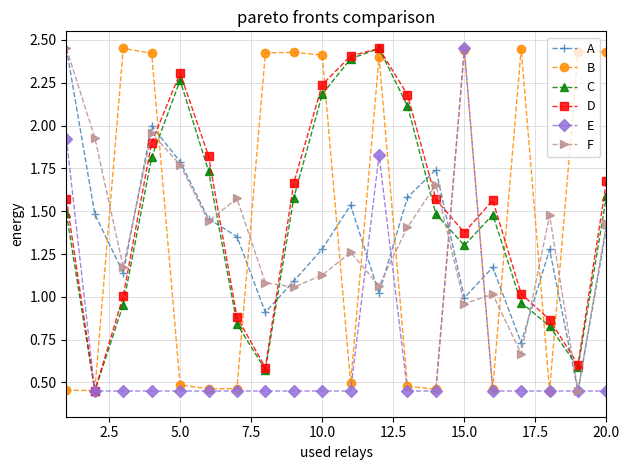

How many intersections are there between B and F?

11